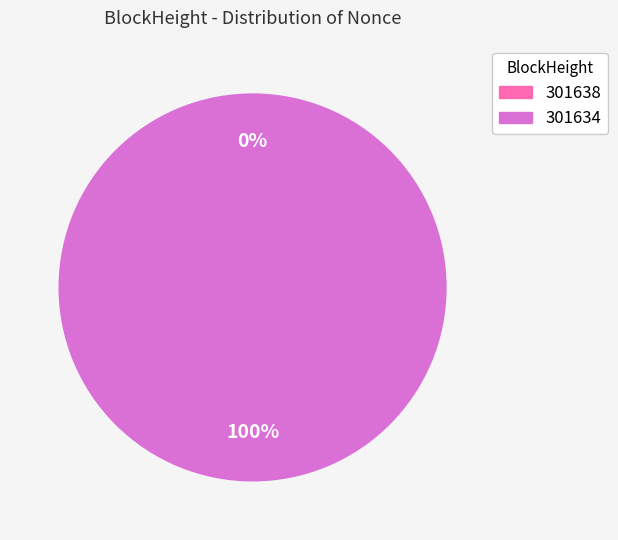

How many slices are in this pie chart?

2